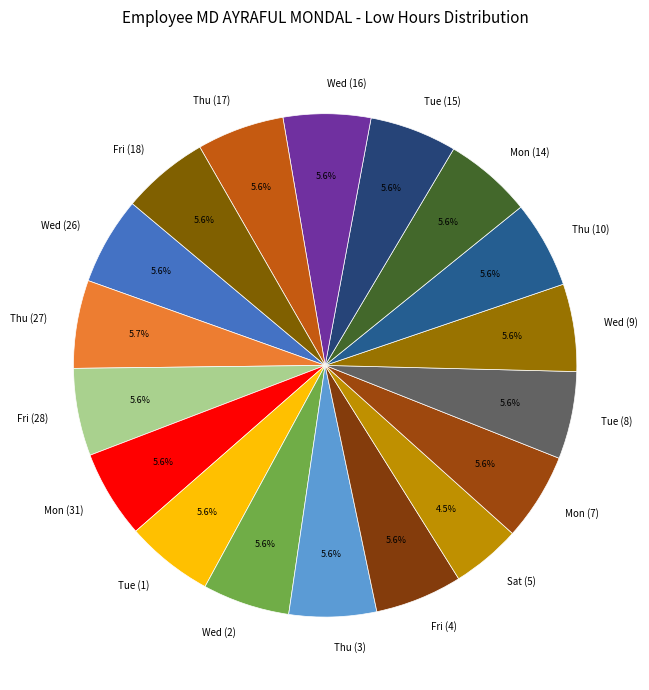

Combined, do Tue (8) and Wed (9) account for over 50%?

No